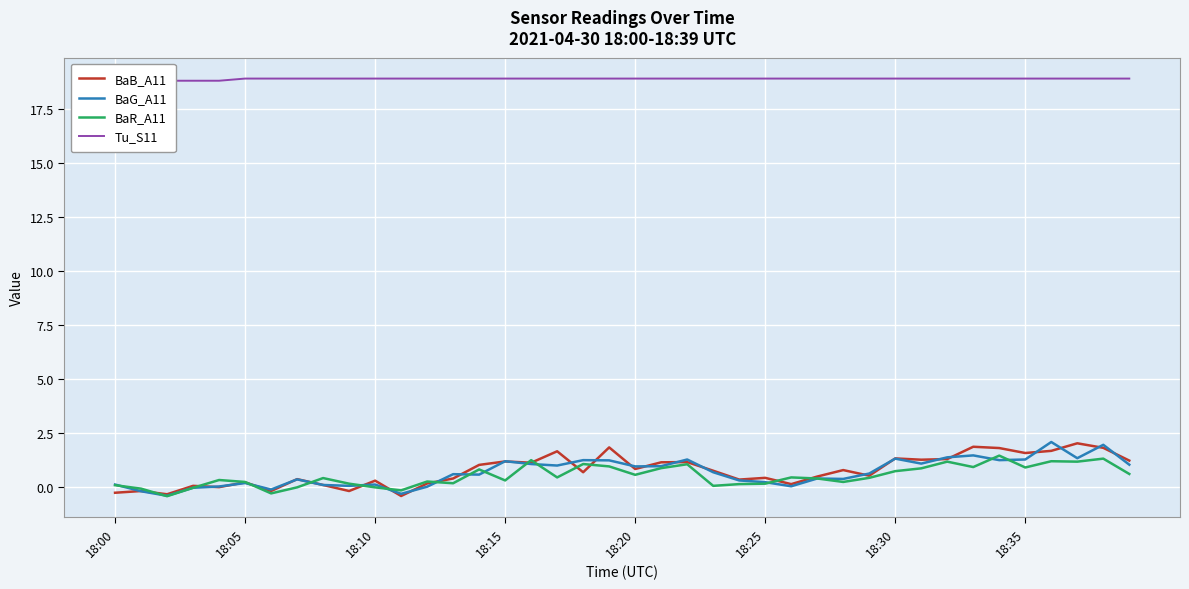

Read the BaR_A11 value at 18:30.

0.7